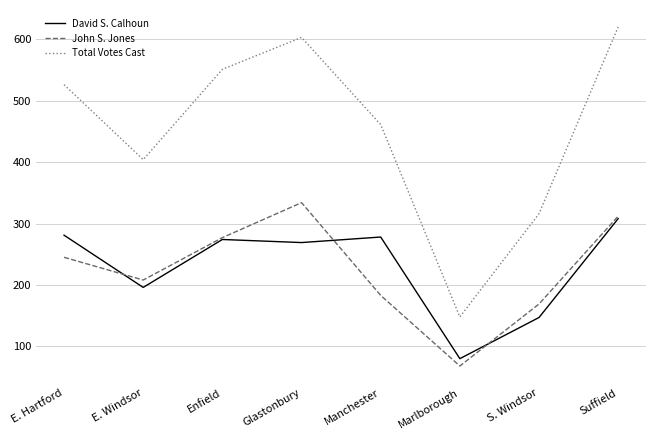

Reading left to right, what are all the values shown in this chart?

David S. Calhoun: 281	196	274	269	278	80	147	308
John S. Jones: 245	208	277	334	183	68	169	312
Total Votes Cast: 526	404	551	603	461	148	316	620